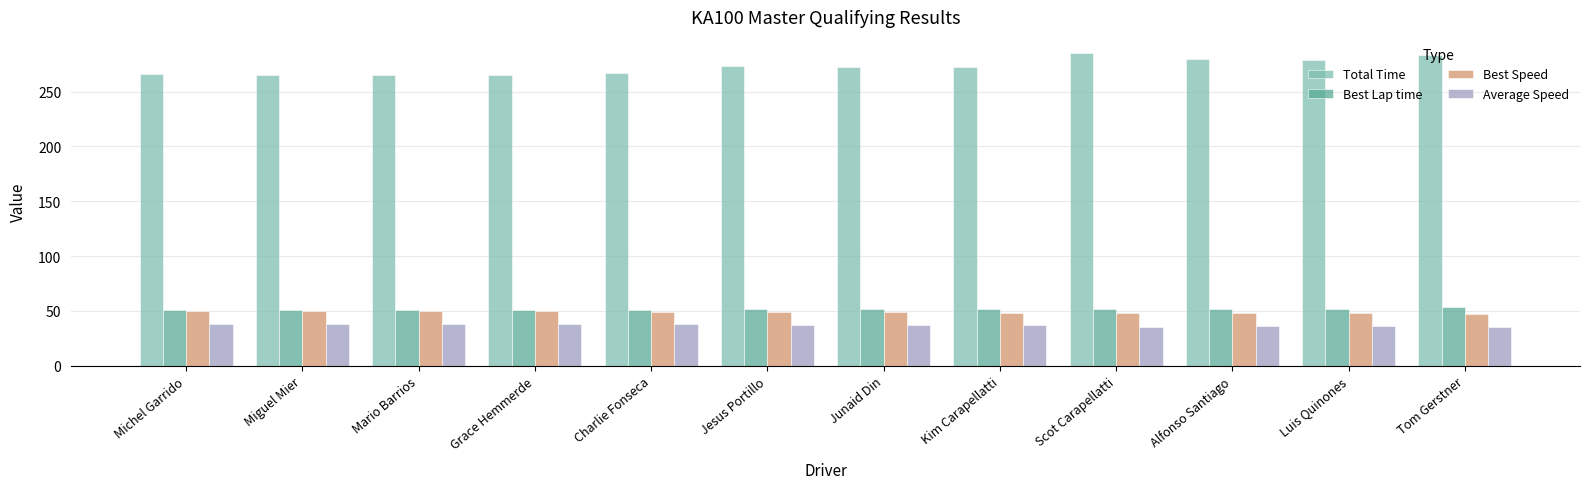

Does the chart contain any negative values?

No